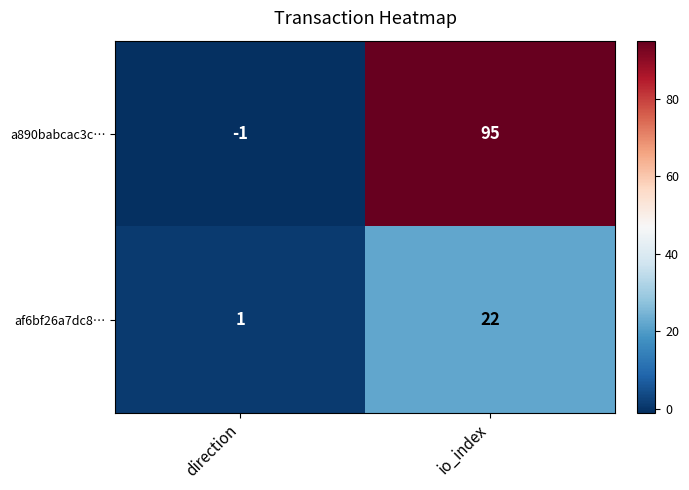

Which series has the widest spread of values?

a890babcac3c…